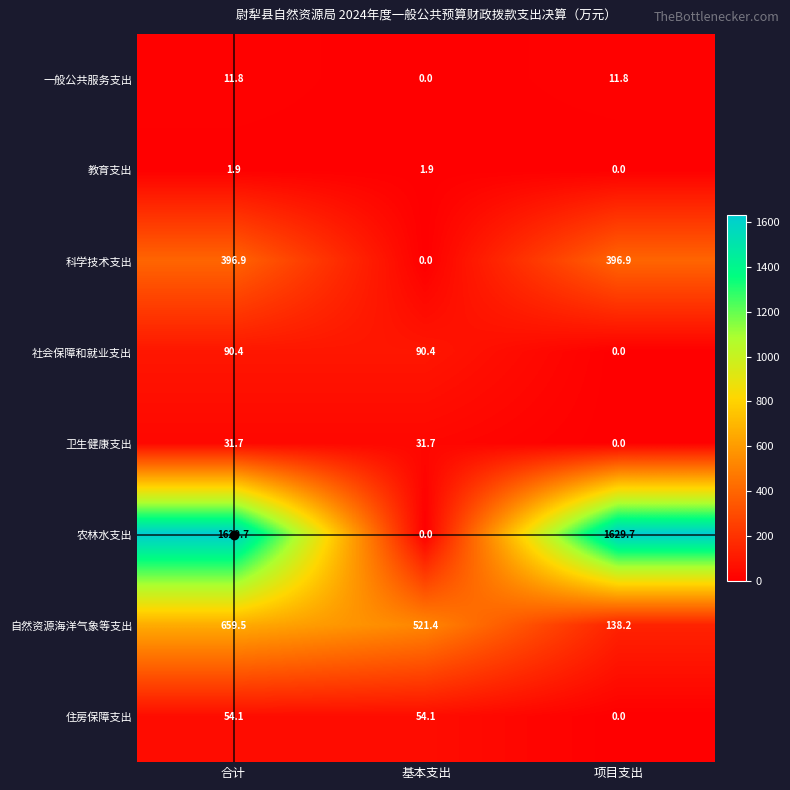

At how many categories does at least one series exceed 986?

2